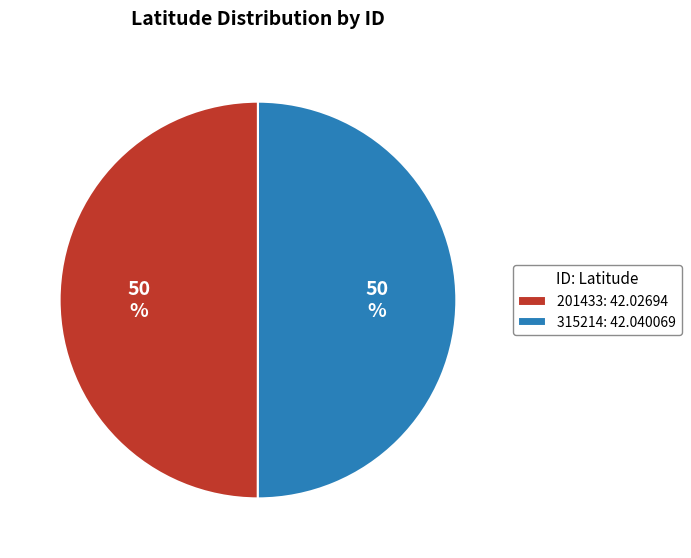

How many segments does this pie chart have?

2